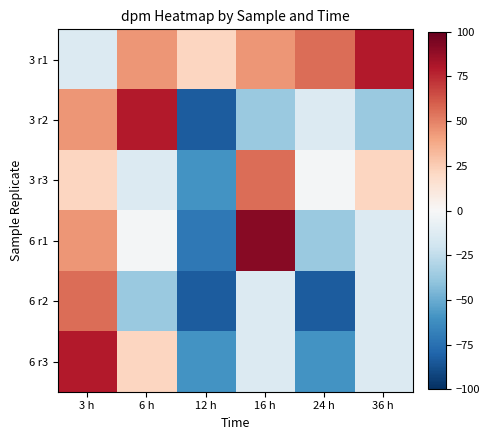

At 3 h, list the series in order from largest to smallest.

6 r3, 6 r2, 3 r2, 6 r1, 3 r3, 3 r1